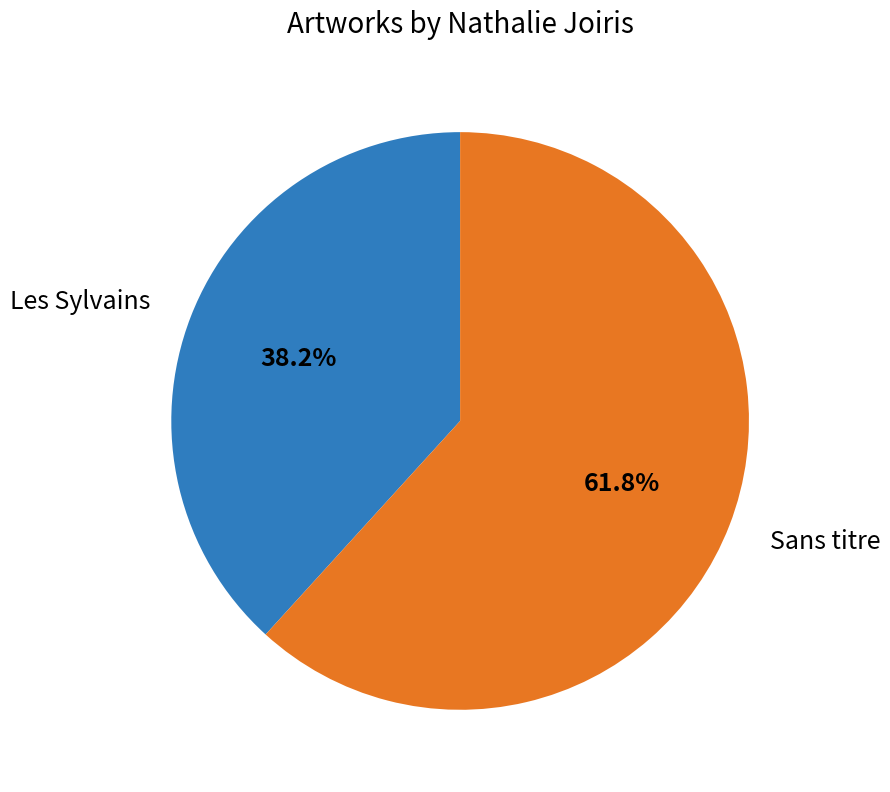

How many slices are in this pie chart?

2